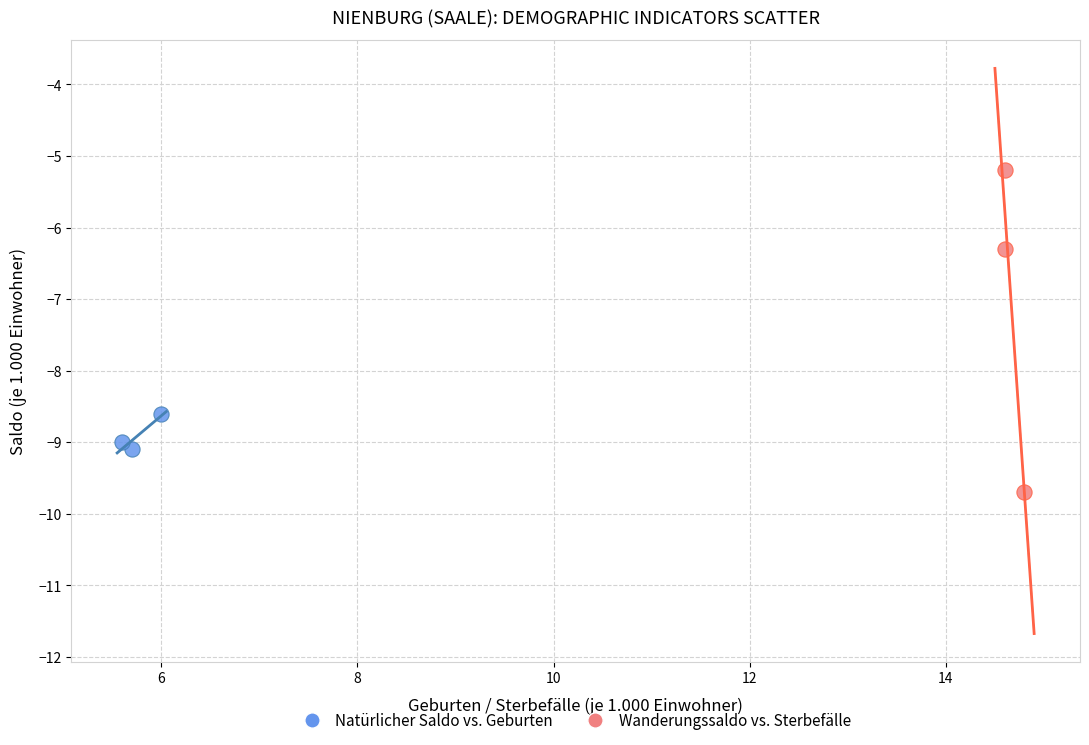

Which series has the largest Y range (max minus min)?

Wanderungssaldo vs. Sterbefälle